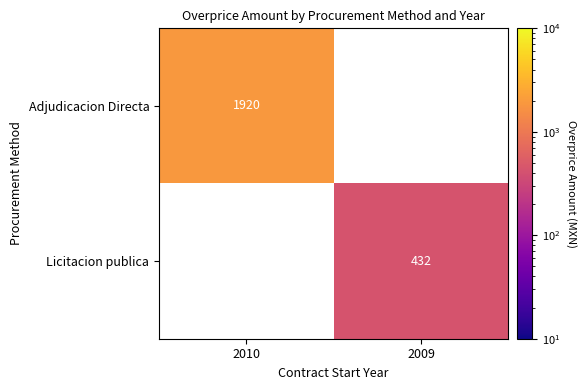

How many distinct data groups are displayed?

2